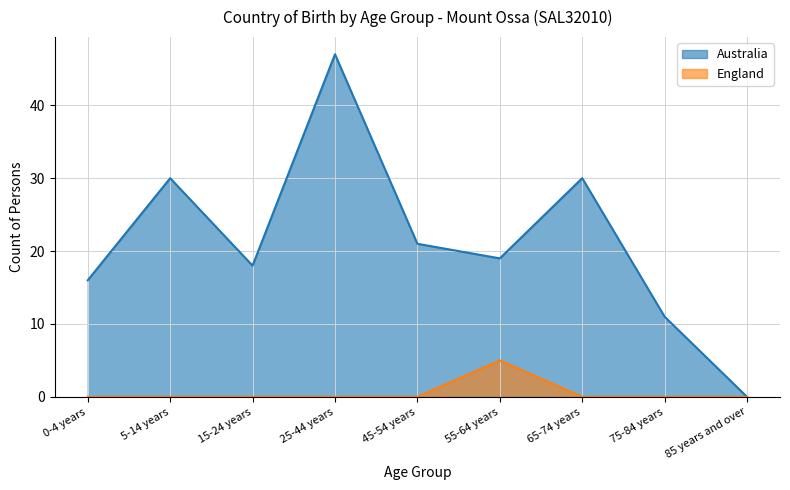

What is the maximum value shown in the chart?

47